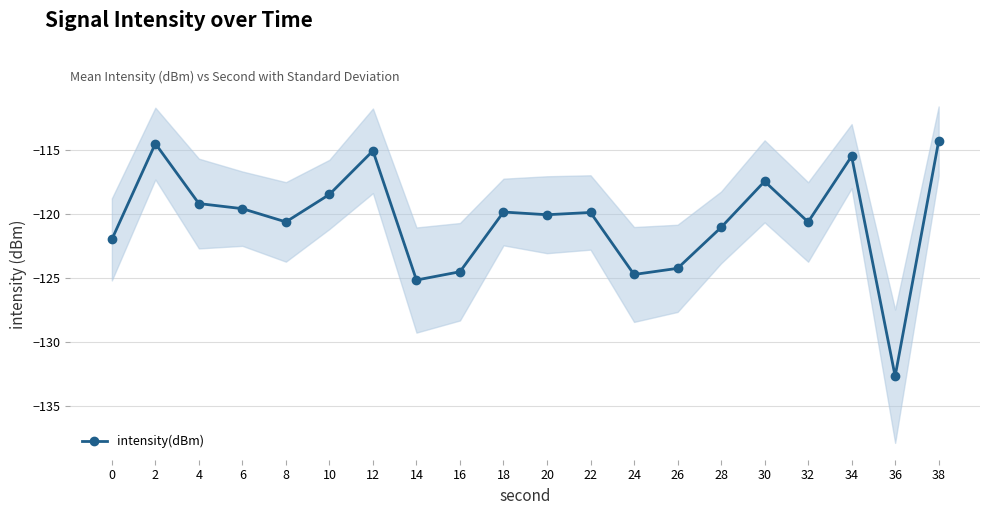

Reading left to right, what are all the values shown in this chart?

0=-122.0	2=-114.5	4=-119.2	6=-119.6	8=-120.6	10=-118.5	12=-115.1	14=-125.2	16=-124.5	18=-119.8	20=-120.1	22=-119.9	24=-124.7	26=-124.2	28=-121.0	30=-117.5	32=-120.6	34=-115.5	36=-132.7	38=-114.3